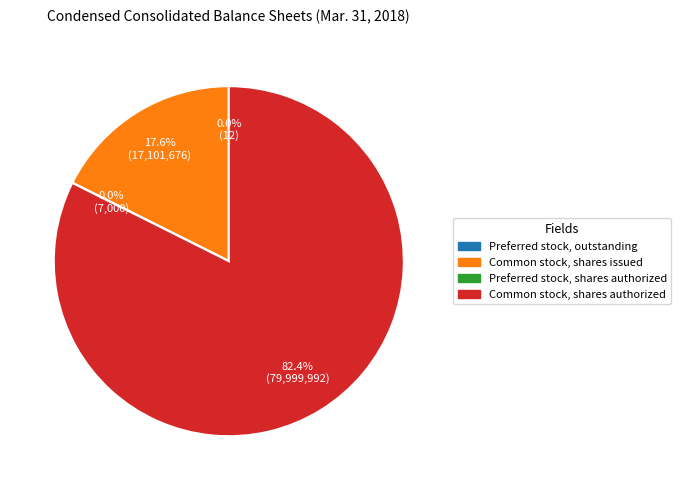

To the nearest percent, what is the average slice percentage?

25%